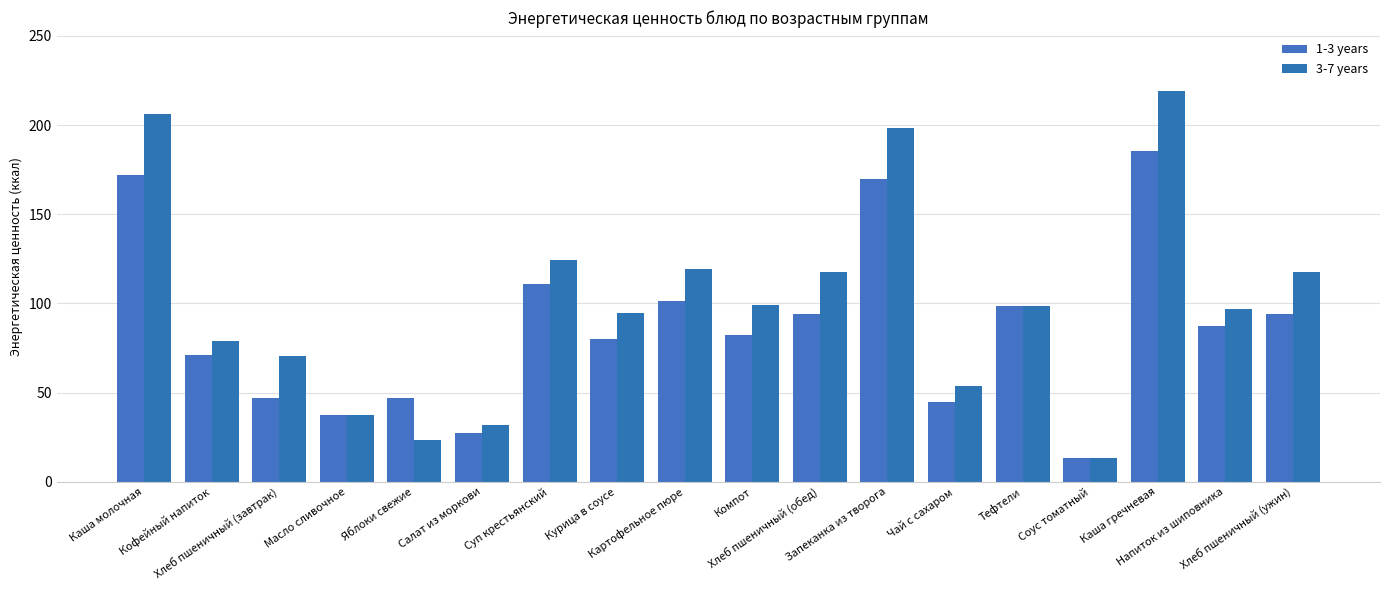

How many bars are there in total?

36